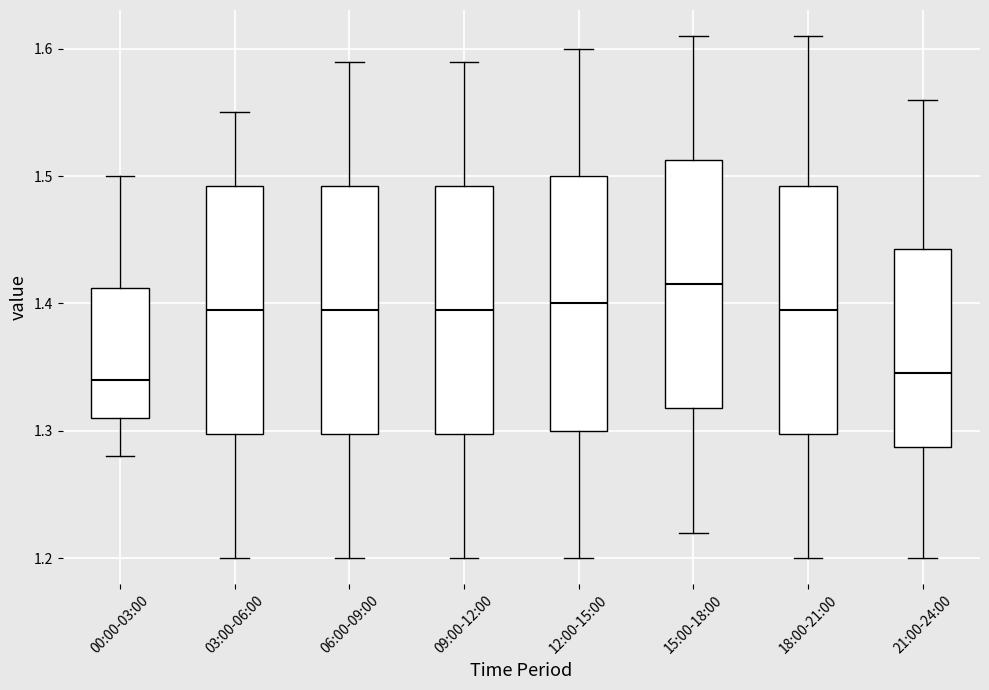

Where does the lower whisker of the box for 06:00-09:00 end on the y-axis? The values are not printed on the chart, so give them approximately, as read against the axis.

1.20